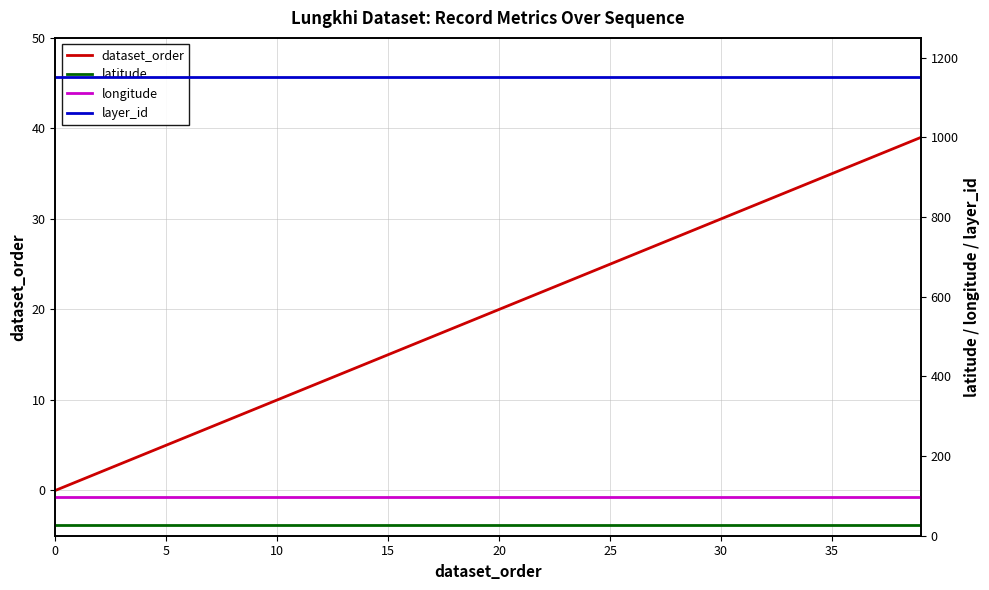

What is the sum of the longitude values at 26 and 22?

192.8